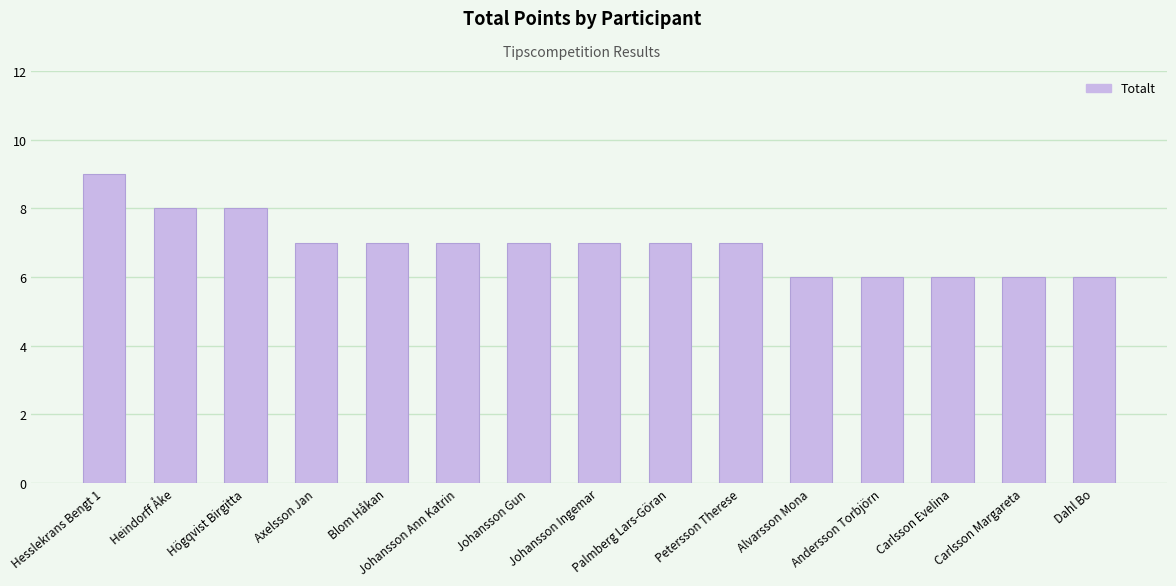

What is the label of the 8th bar from the right?

Johansson Ingemar